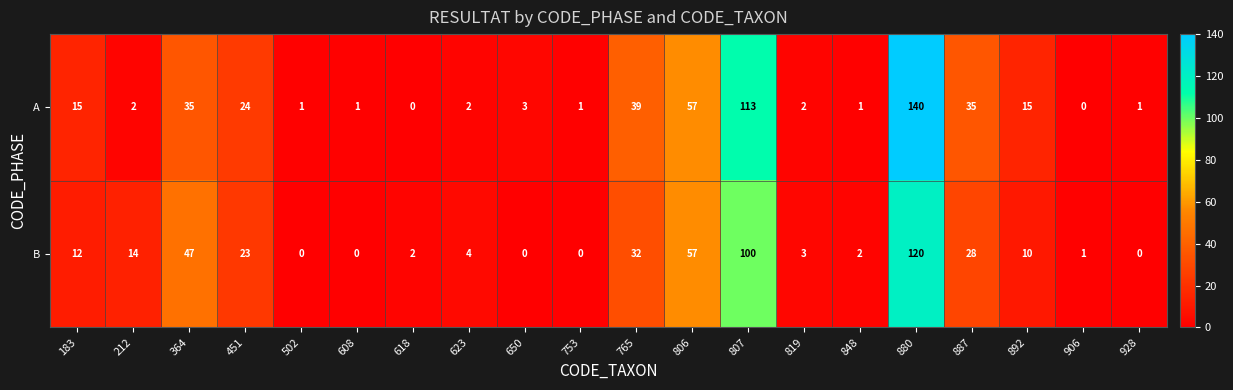

Which series has the largest total across all categories?

A